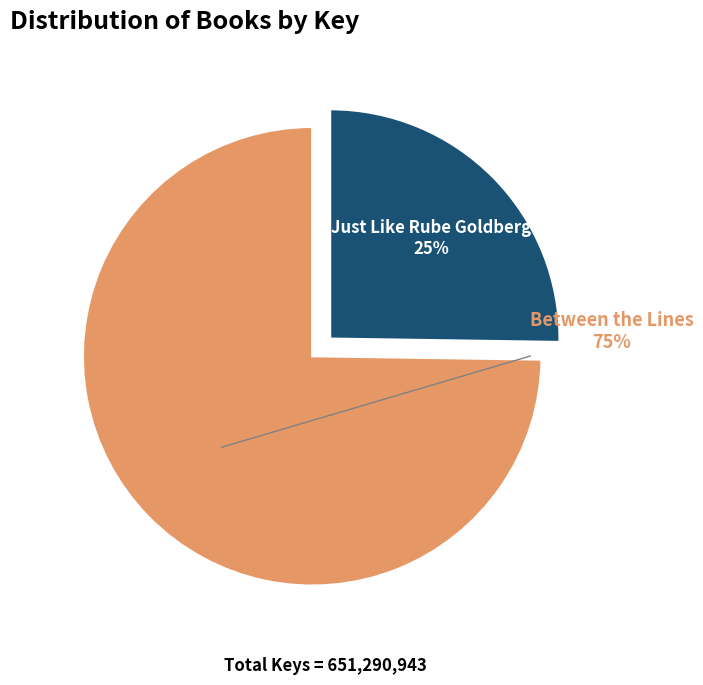

The Just Like Rube Goldberg slice represents 16% of the pie. True or false?

False